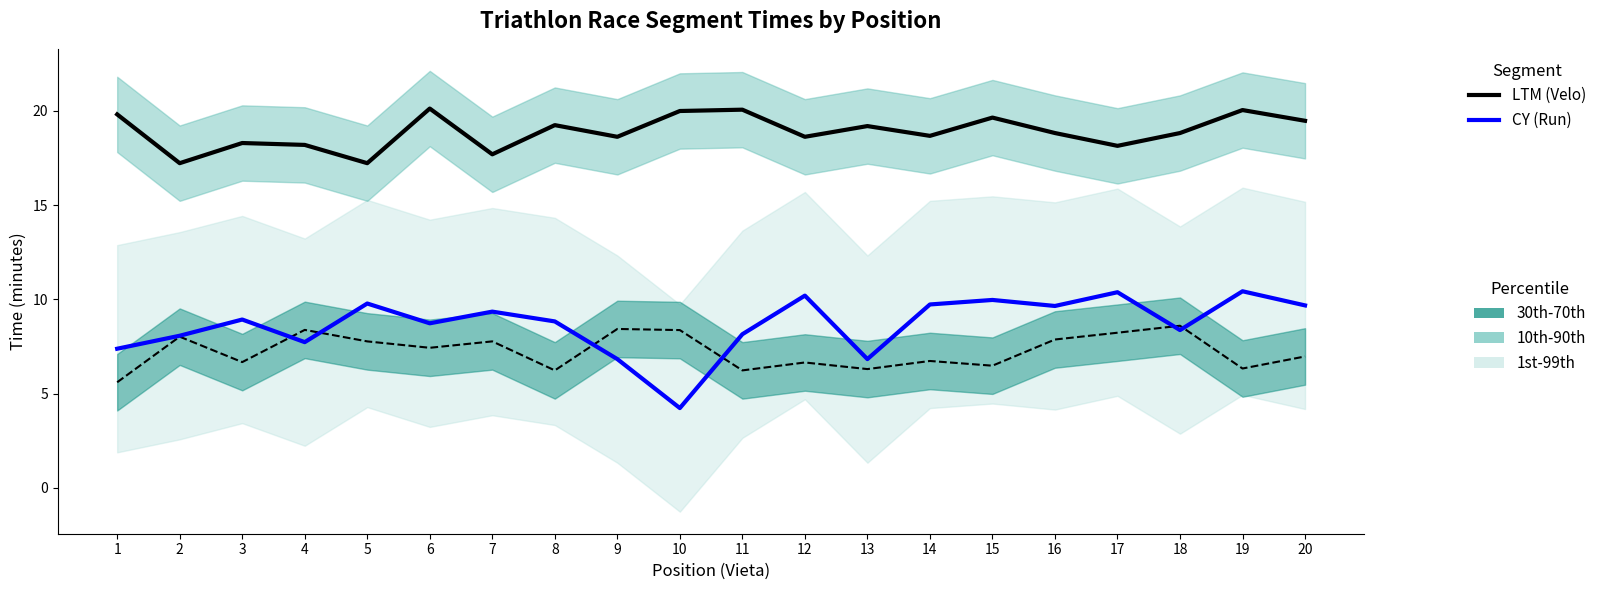

What is the difference between the Swim values at 4 and 16?

0.5